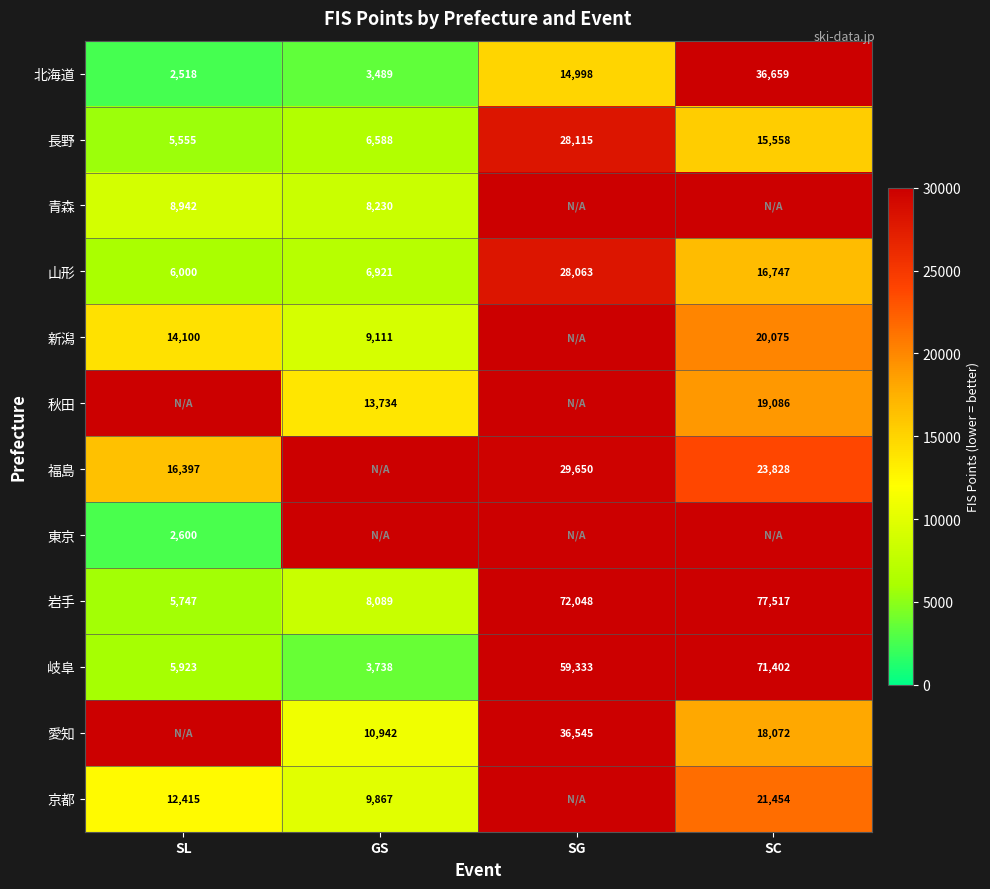

What is the minimum value shown in the chart?

2518